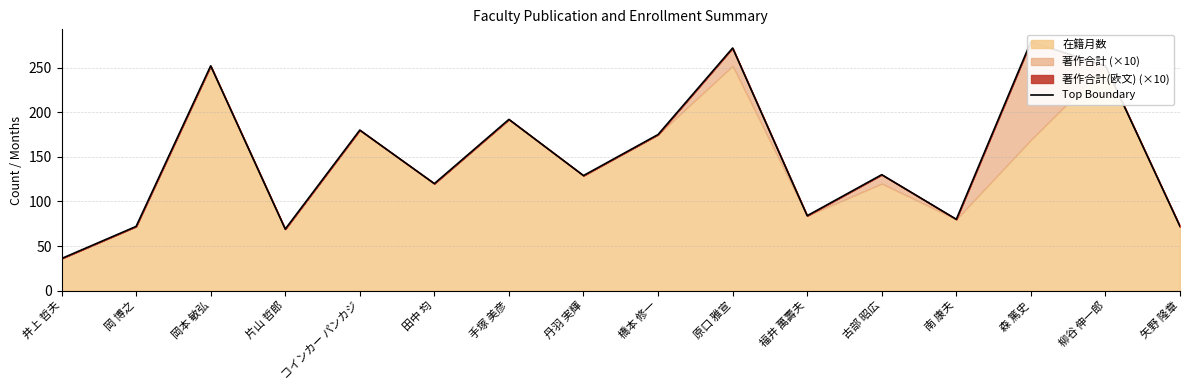

Between 岡 博之 and 原口 雅宣, which is larger?

原口 雅宣